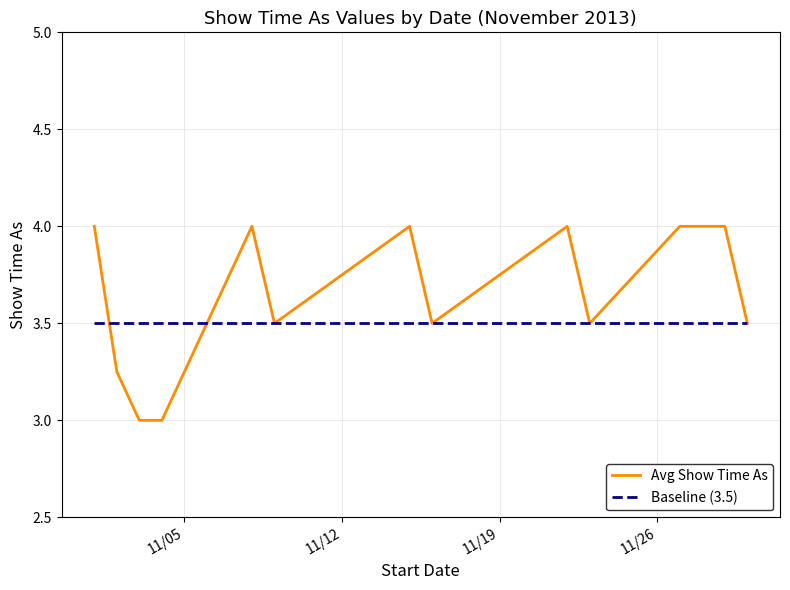

What is the maximum value shown in the chart?

4.0